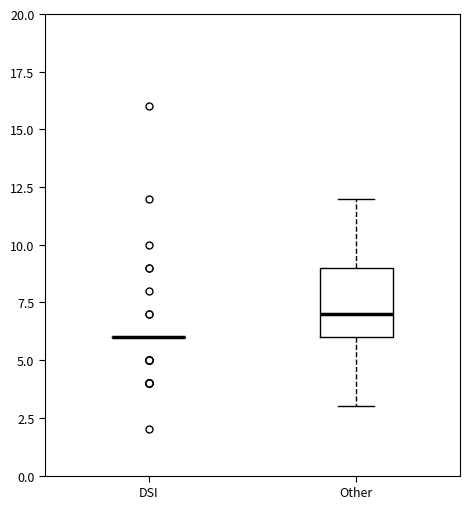

Comparing the boxes themselves (not the whiskers), which one is the tallest?

Other